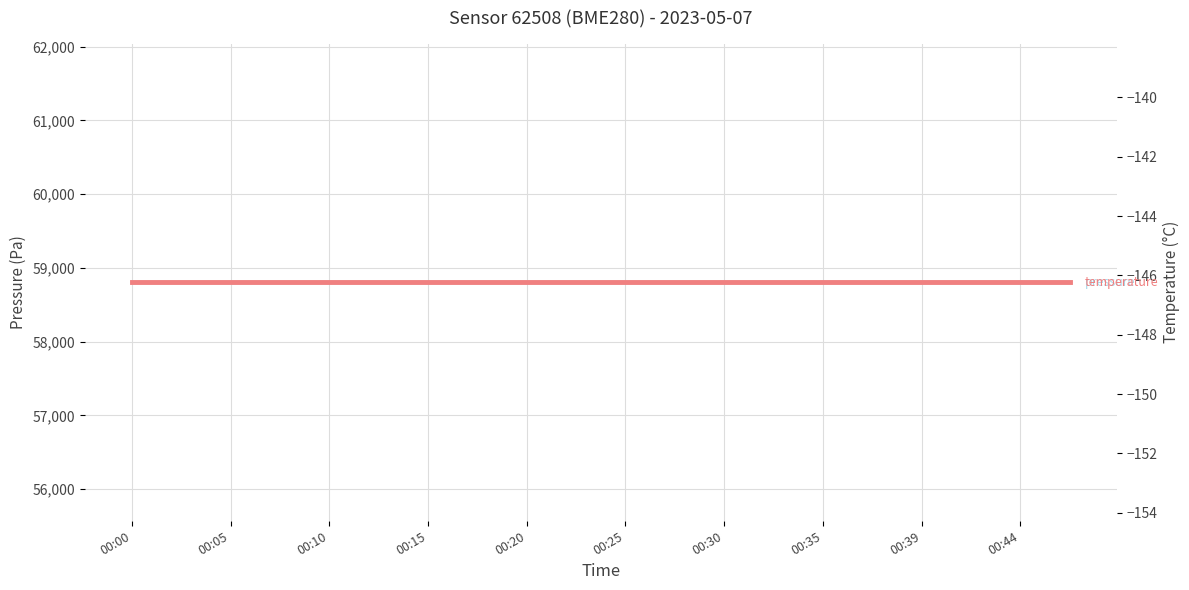

True or false: pressure and temperature cross at least once.

False